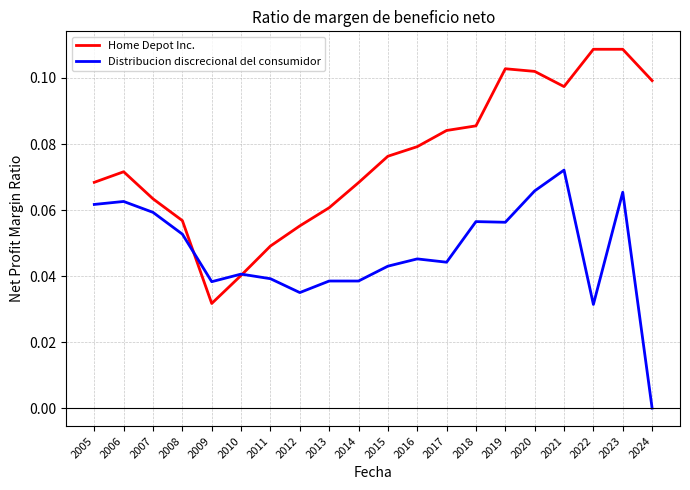

The value of Home Depot Inc. at 2007 is 0.0. True or false?

False